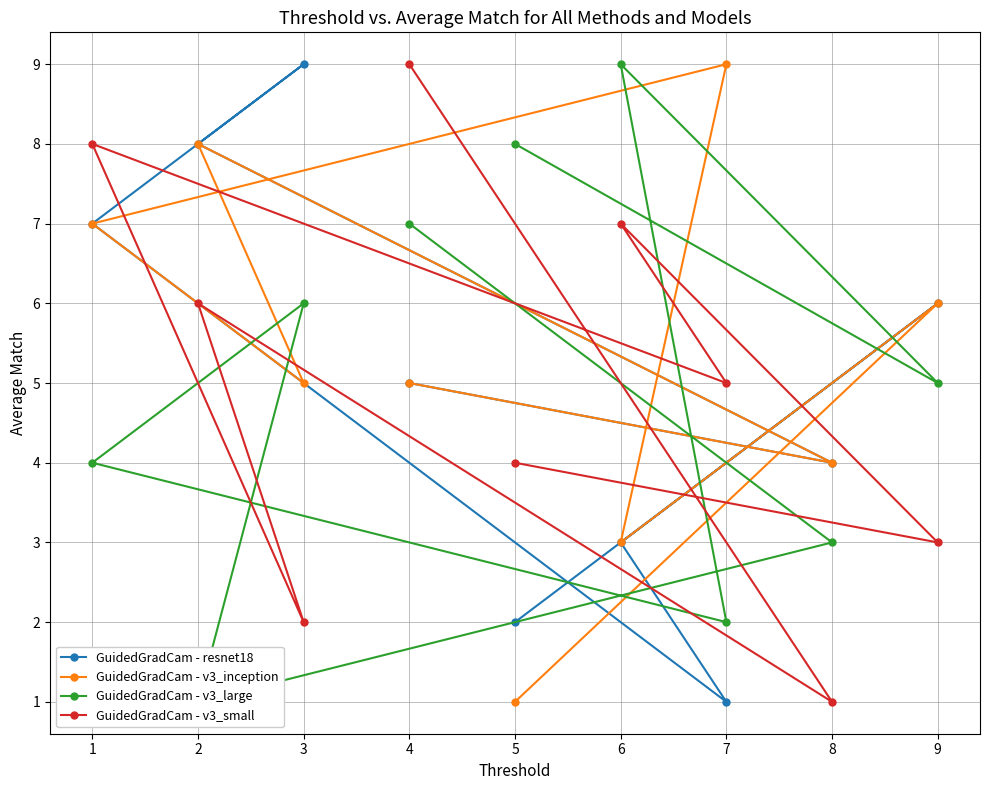

What is the value of the GuidedGradCam - resnet18 point at the 3rd from the left?

9